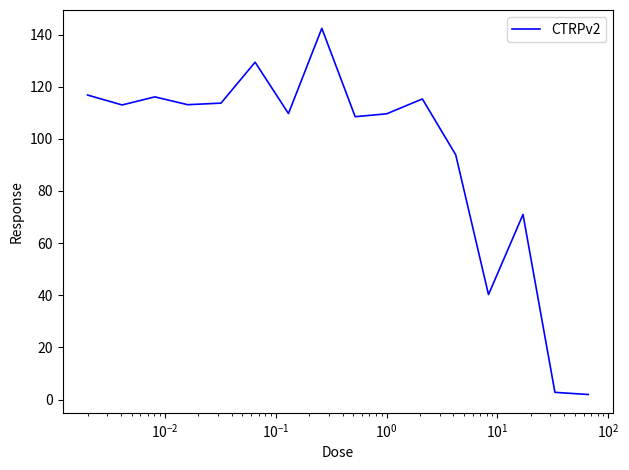

What is the difference between the maximum and minimum values?

140.5